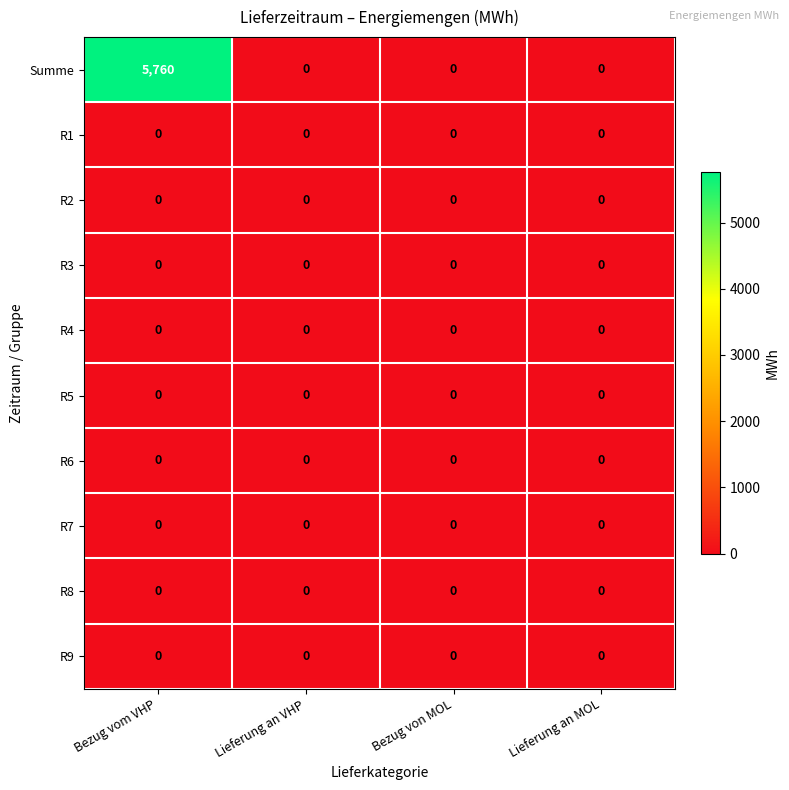

The R5 series shows 0 at Bezug von MOL. True or false?

True